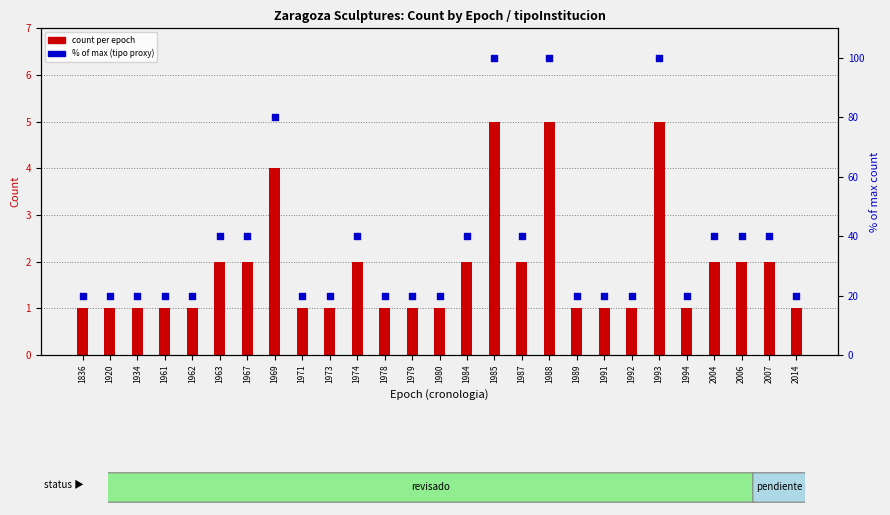

Which series reaches the maximum Y coordinate?

% of max (tipoInstitucion proxy)